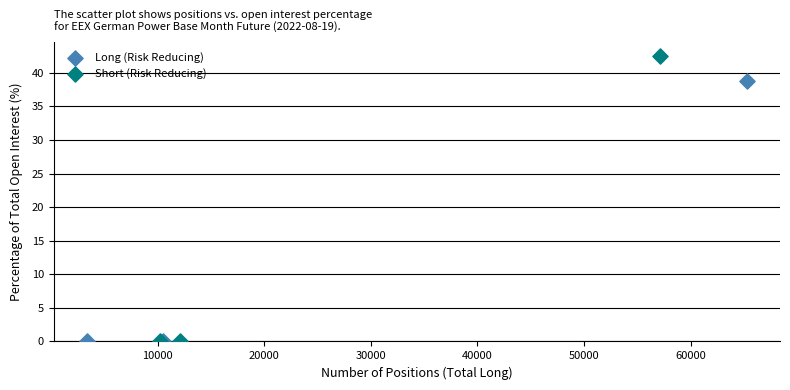

What are all the series names shown in the legend?

Long (Risk Reducing), Short (Risk Reducing)